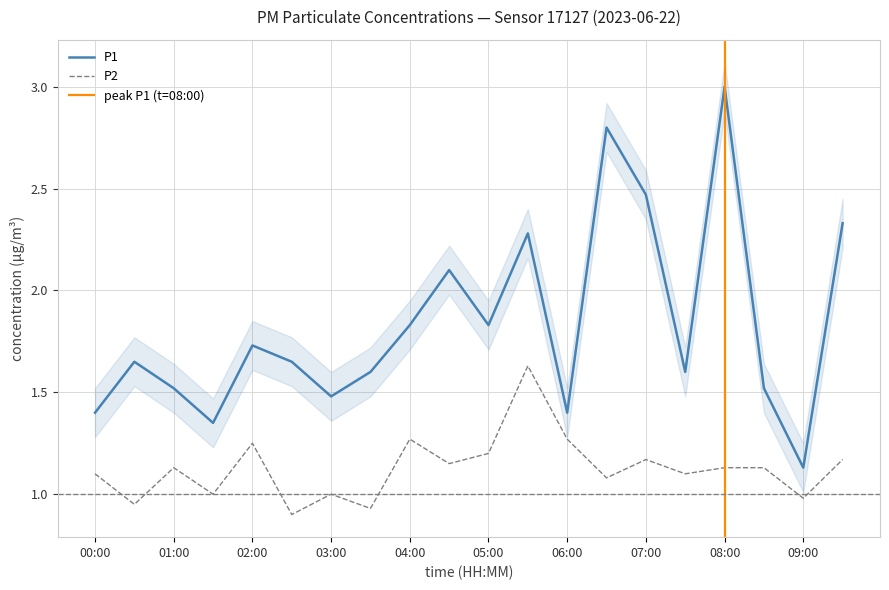

The value of P1 at 06:30 is 4.8. True or false?

False